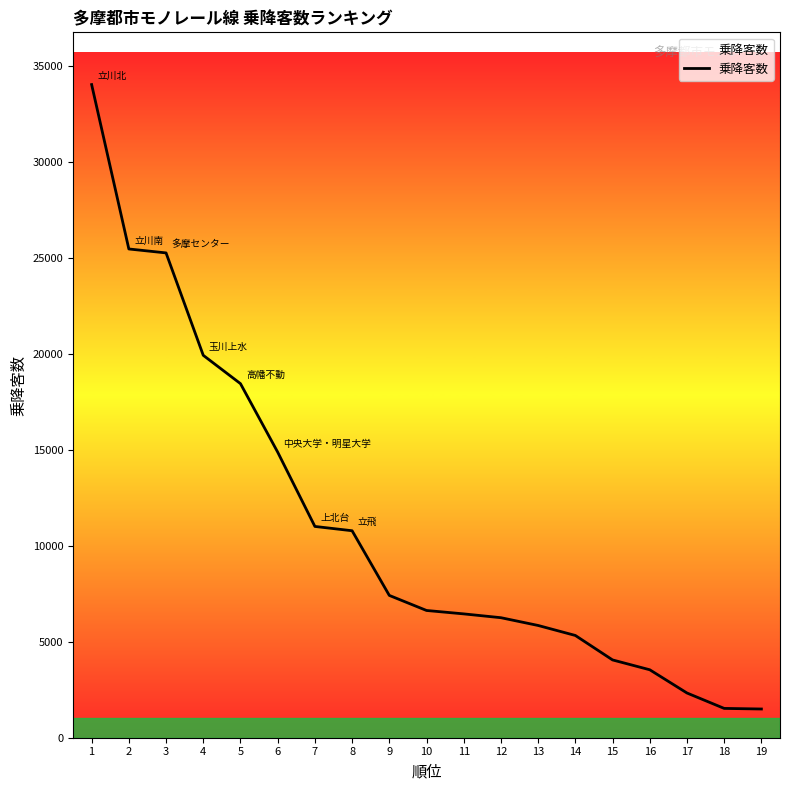

What is the maximum value shown in the chart?

34045